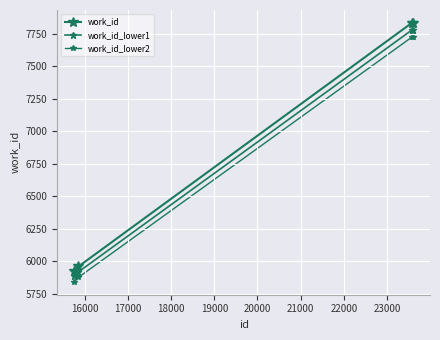

How many series are shown in this chart?

3